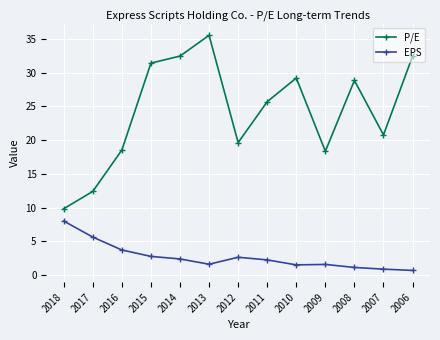

At which category is the sum across all series the highest?

2013